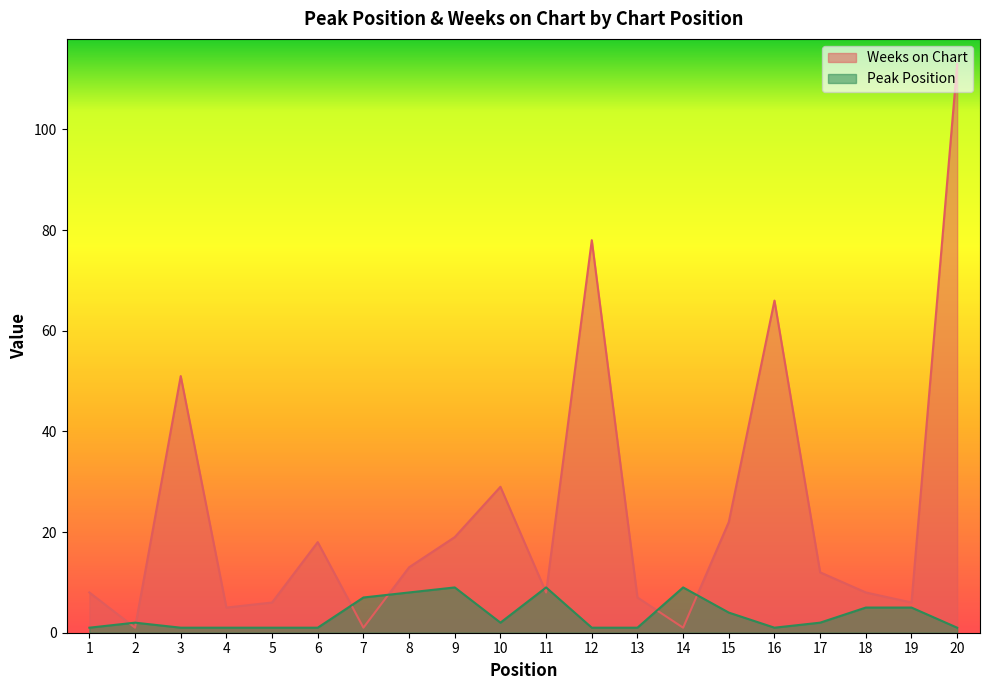

The value of Peak Position at 10 is 2. True or false?

True